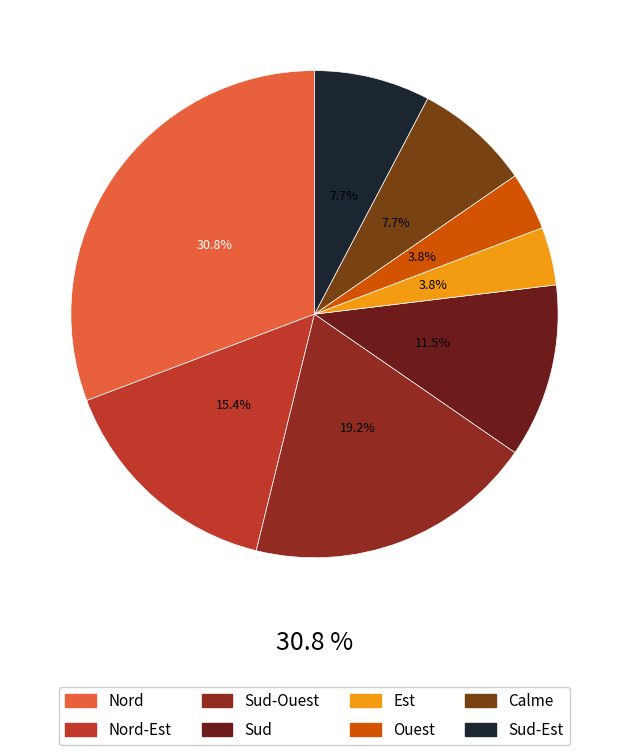

To the nearest percent, what is the combined percentage of Nord-Ouest and Sud-Est?

8%